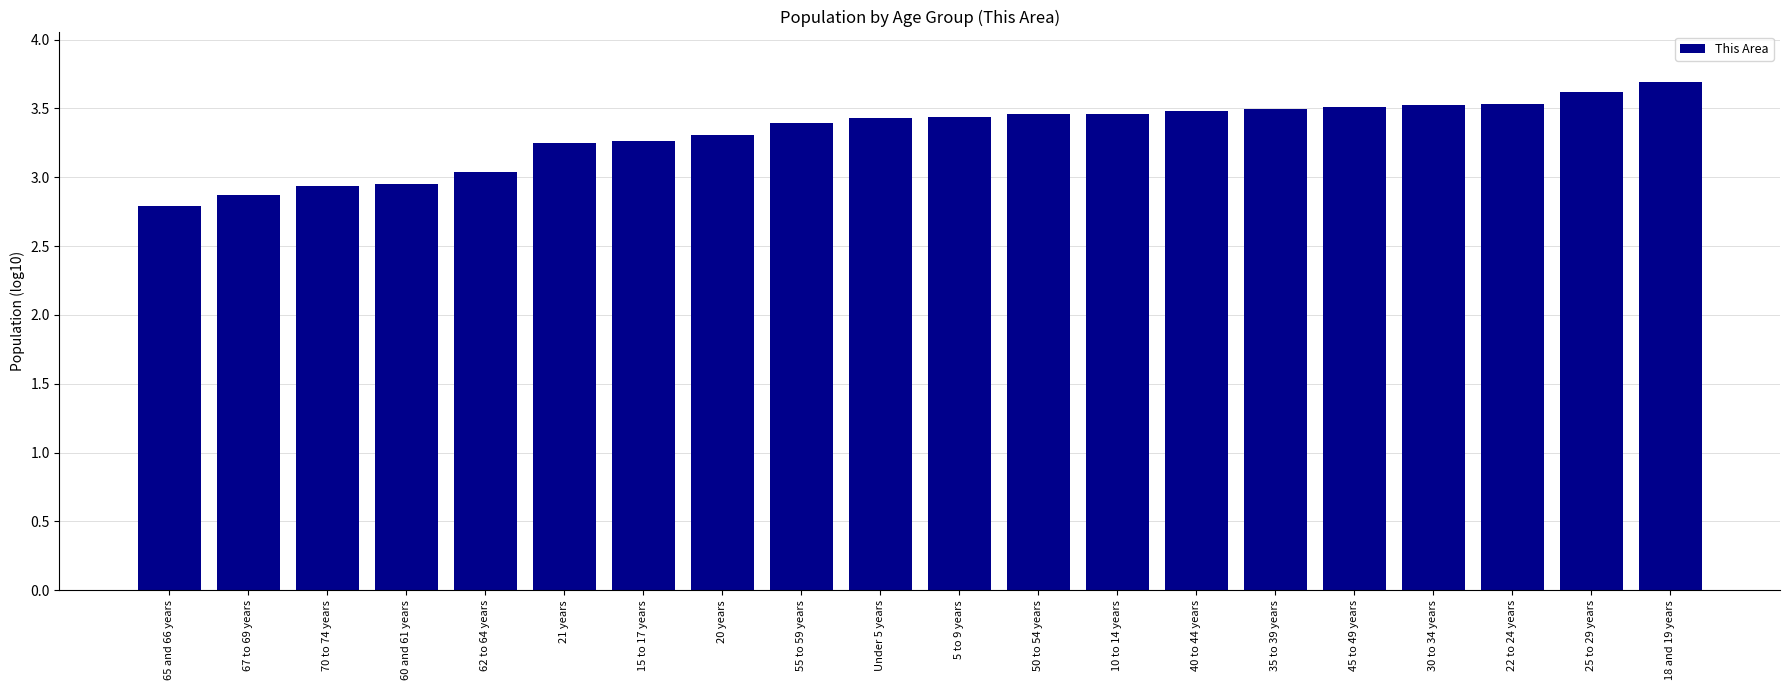

What is the change in value from 30 to 34 years to 25 to 29 years?

+0.1